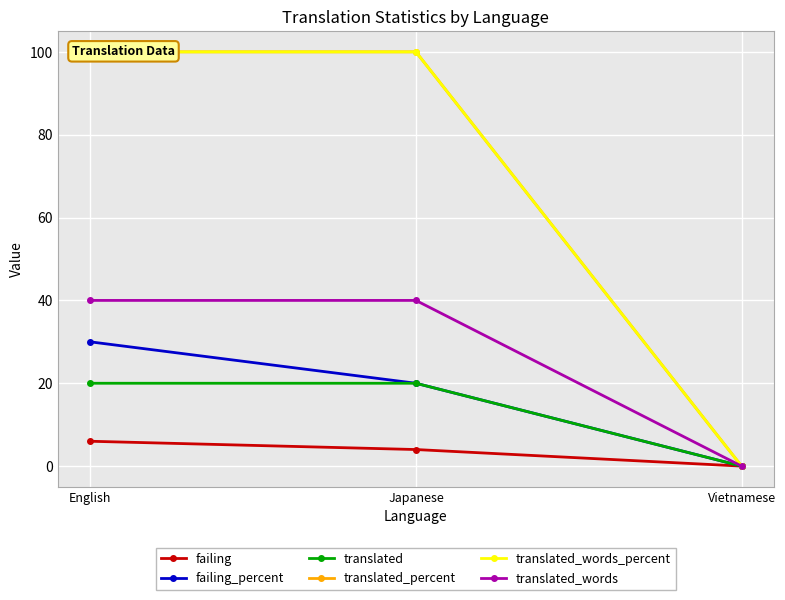

The value of translated_percent at Japanese is 100. True or false?

True